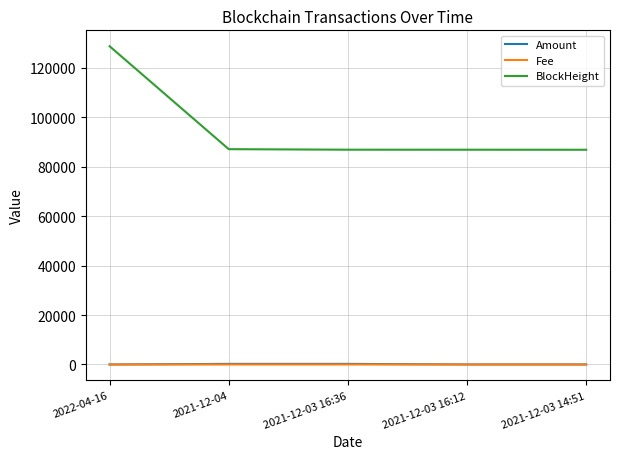

Is this an area chart (filled region under the line)?

No